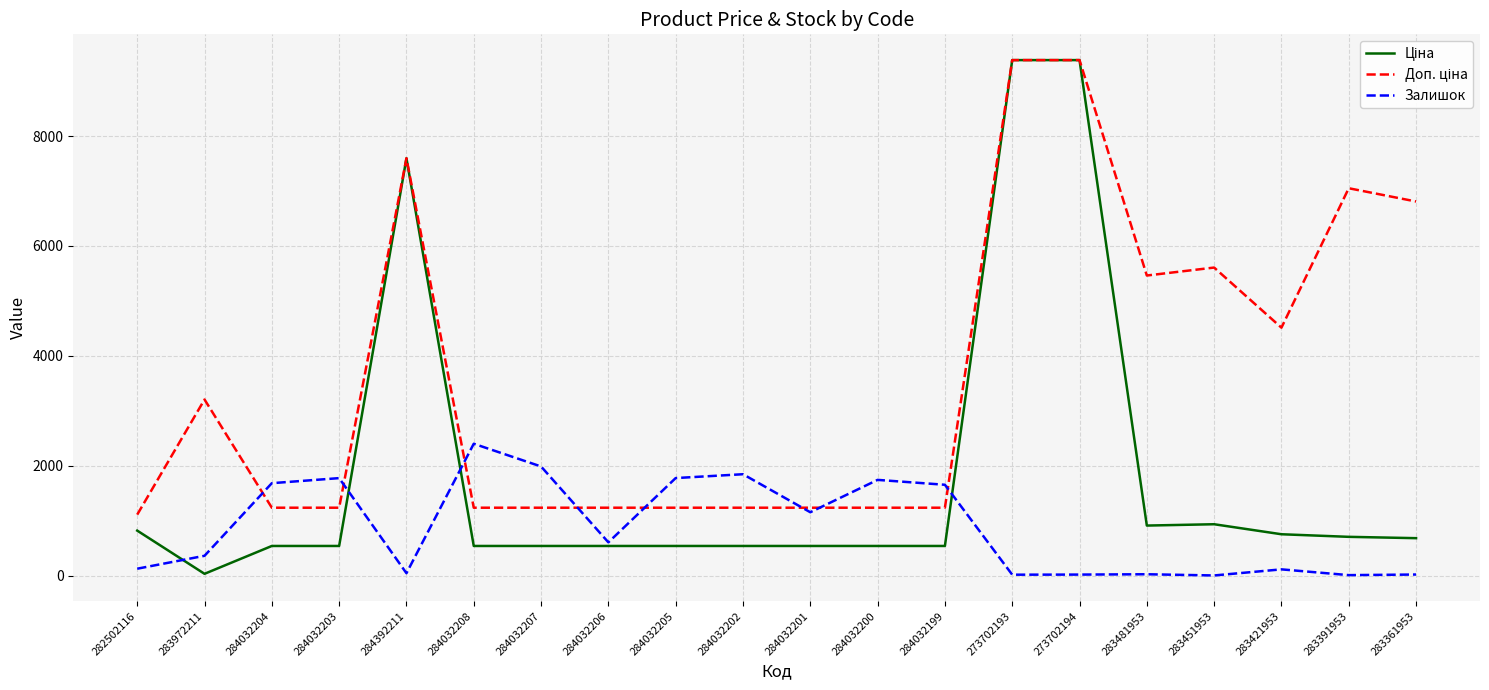

True or false: Залишок has a value of 125.0 at 282502116.

True